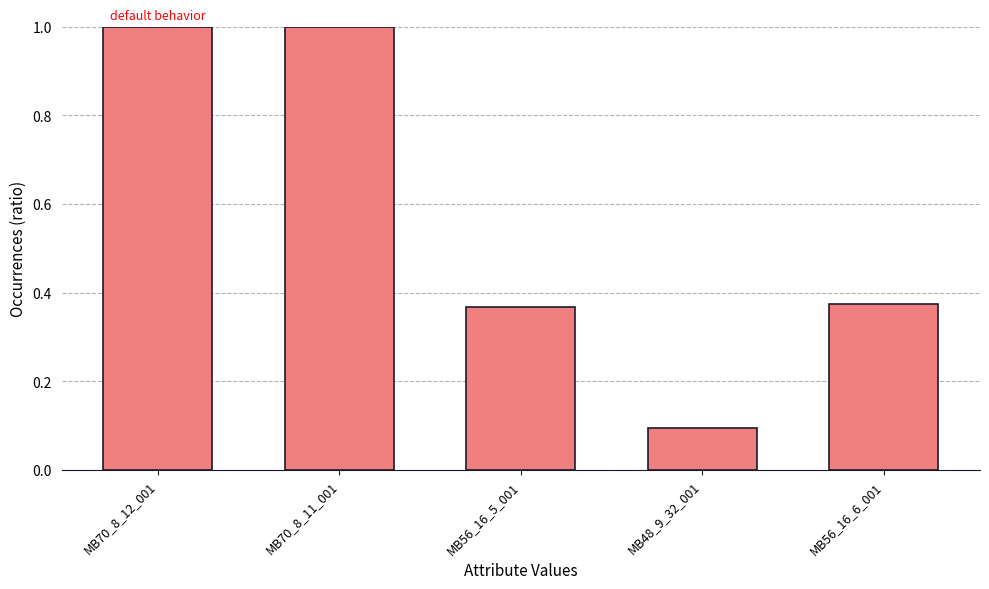

The value at MB56_16_5_001 is 0.2. True or false?

False